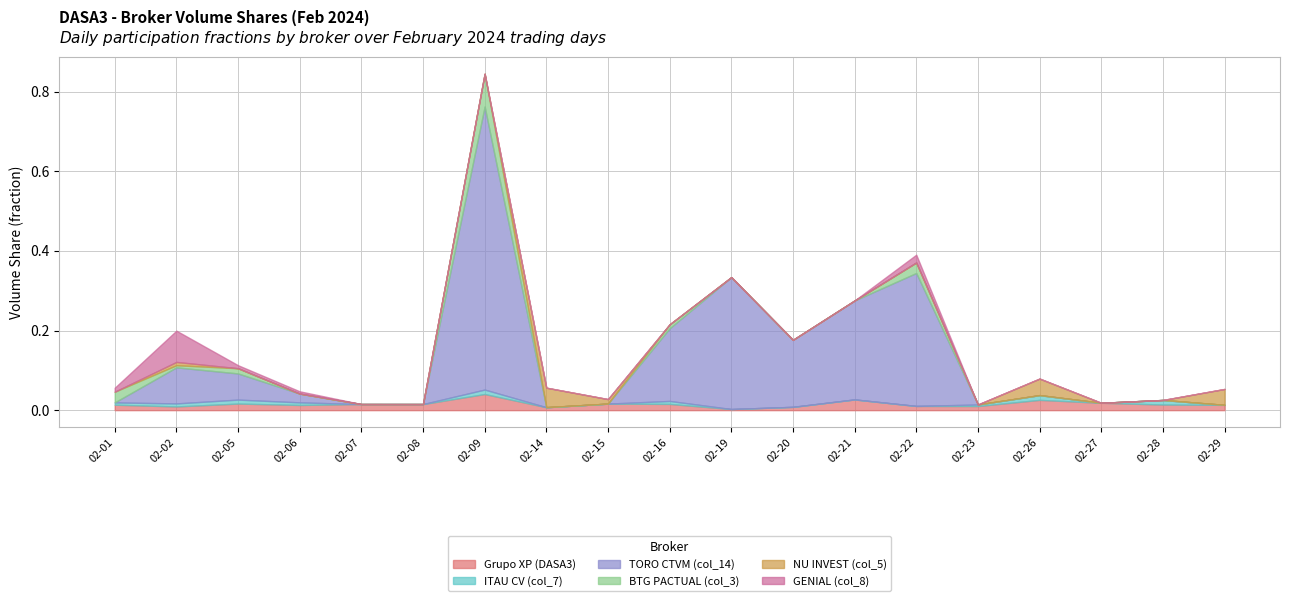

At 2024-02-16, list the series in order from smallest to largest.

NU INVEST (col_5), GENIAL (col_8), ITAU CV (col_7), BTG PACTUAL (col_3), Grupo XP (DASA3), TORO CTVM (col_14)